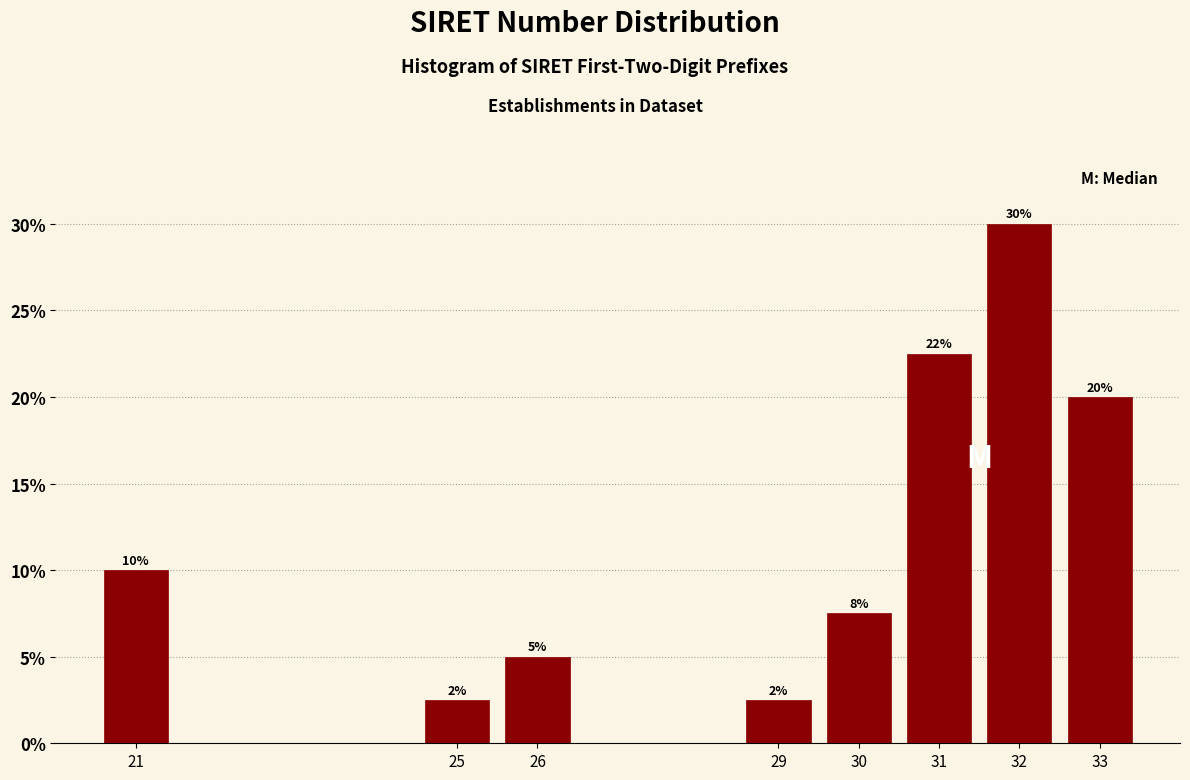

What is the difference between the second highest and minimum values?

20.0